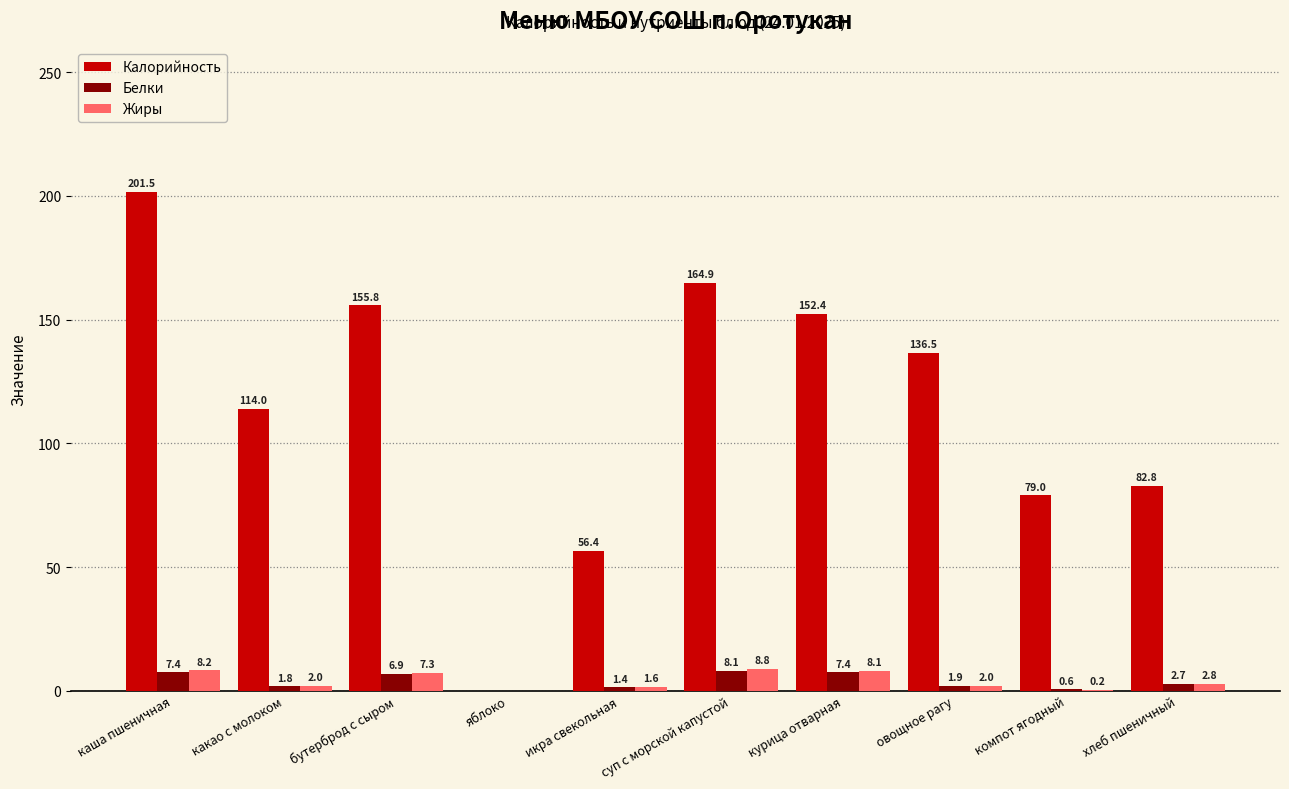

Between какао с молоком and овощное рагу, which series saw the biggest shift?

Калорийность